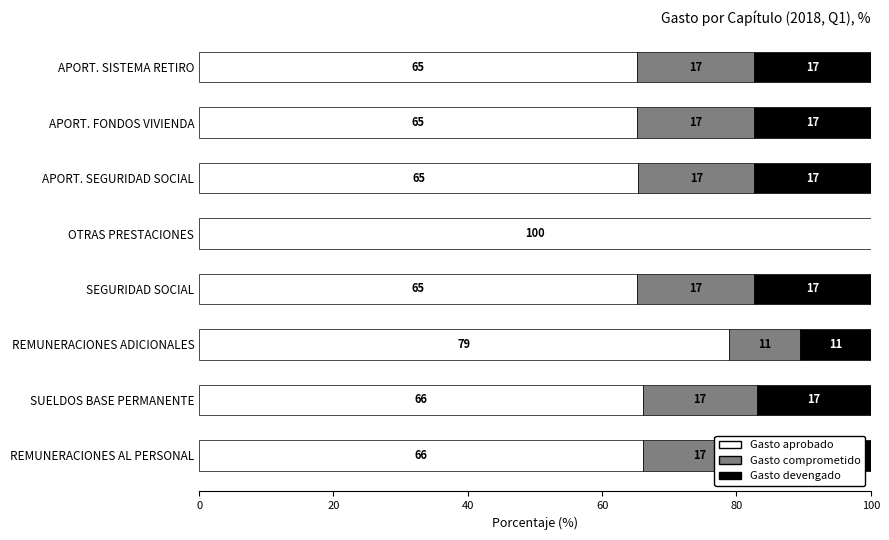

Which category has the highest value in the Gasto aprobado series?

OTRAS PRESTACIONES